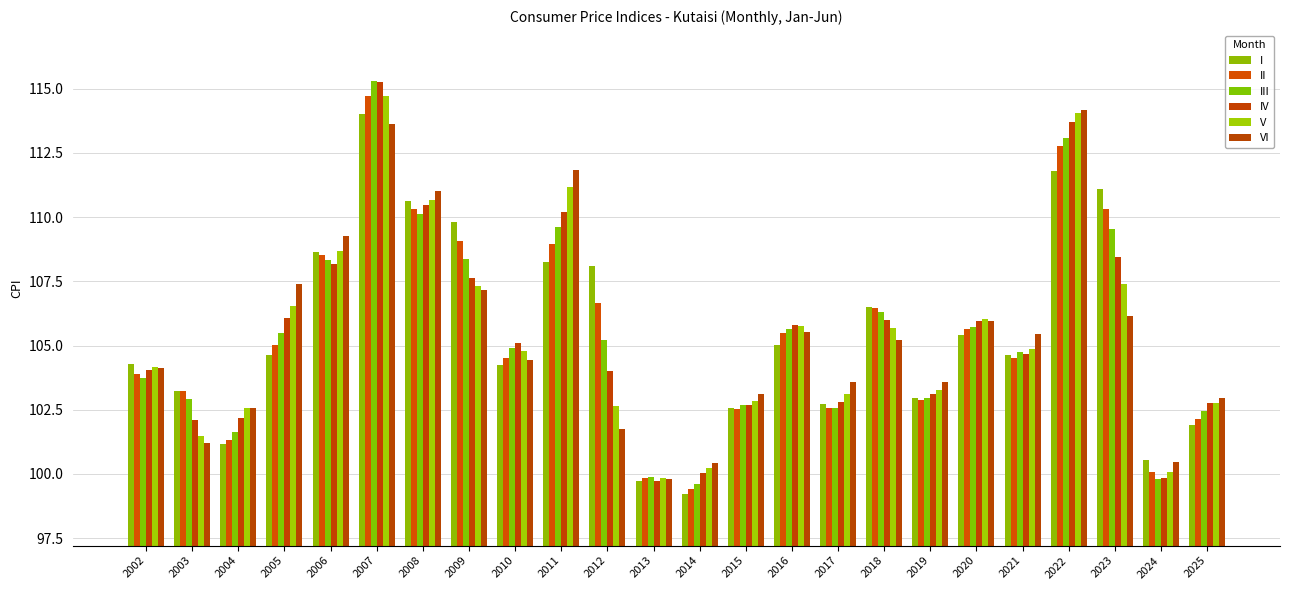

What is the spread (max minus min) of values at 2018?

1.3